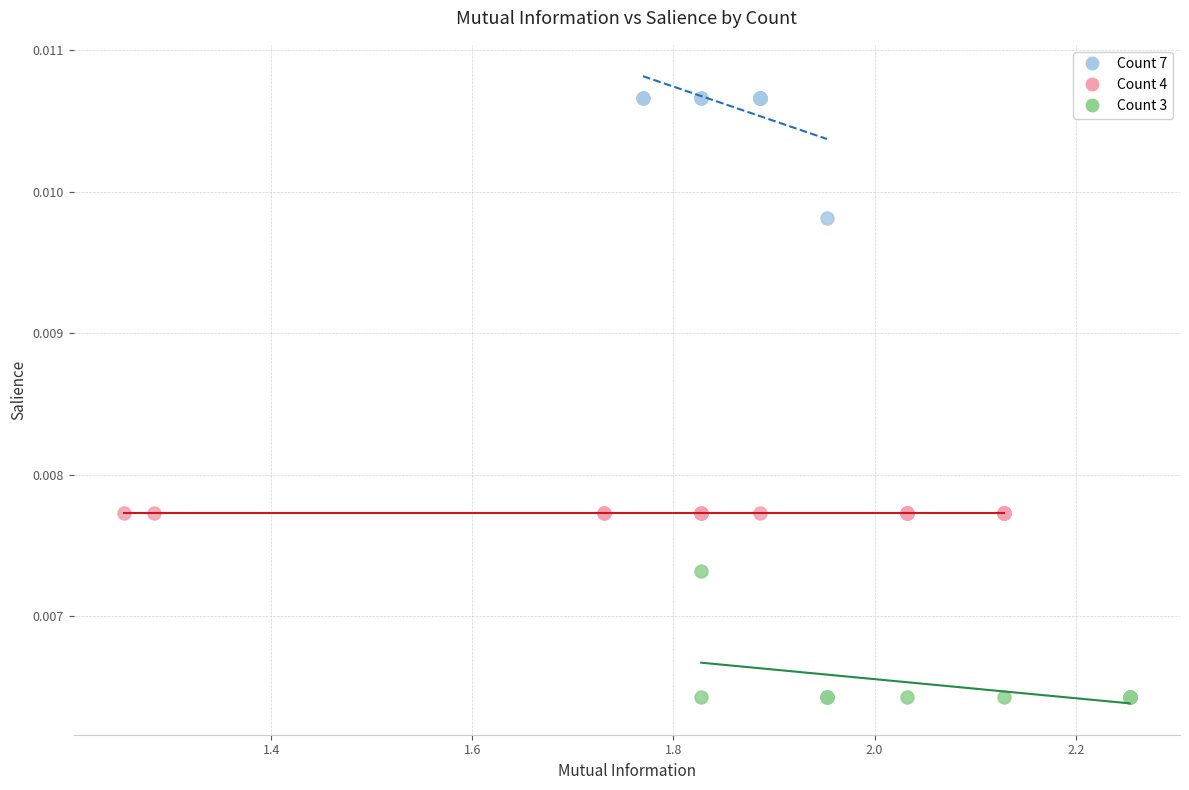

Which series reaches the minimum Y coordinate?

Count 3